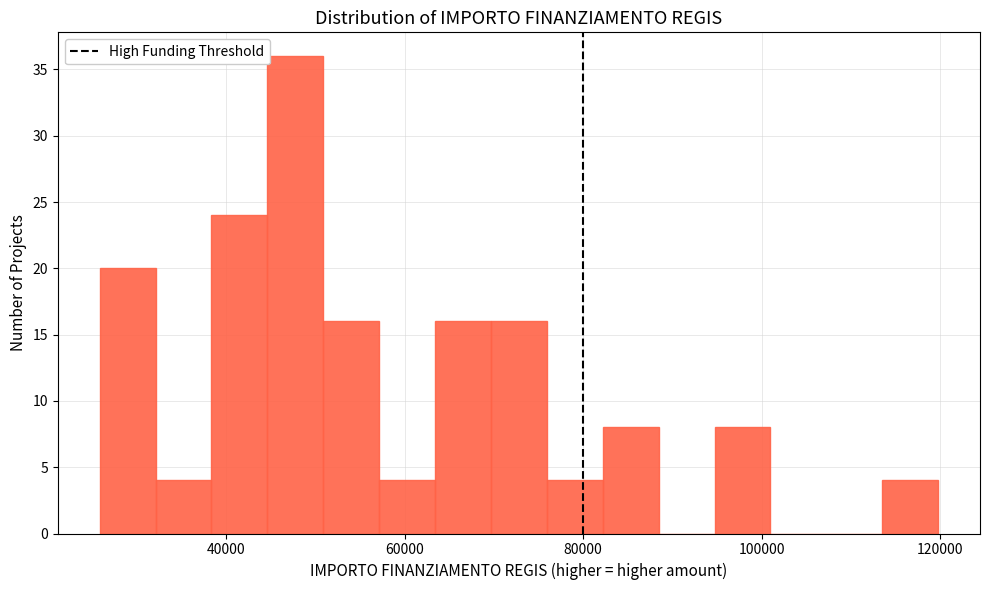

Around what value on the x-axis is the tallest bar? Give the approximate position of its centre, as read against the axis.

48000